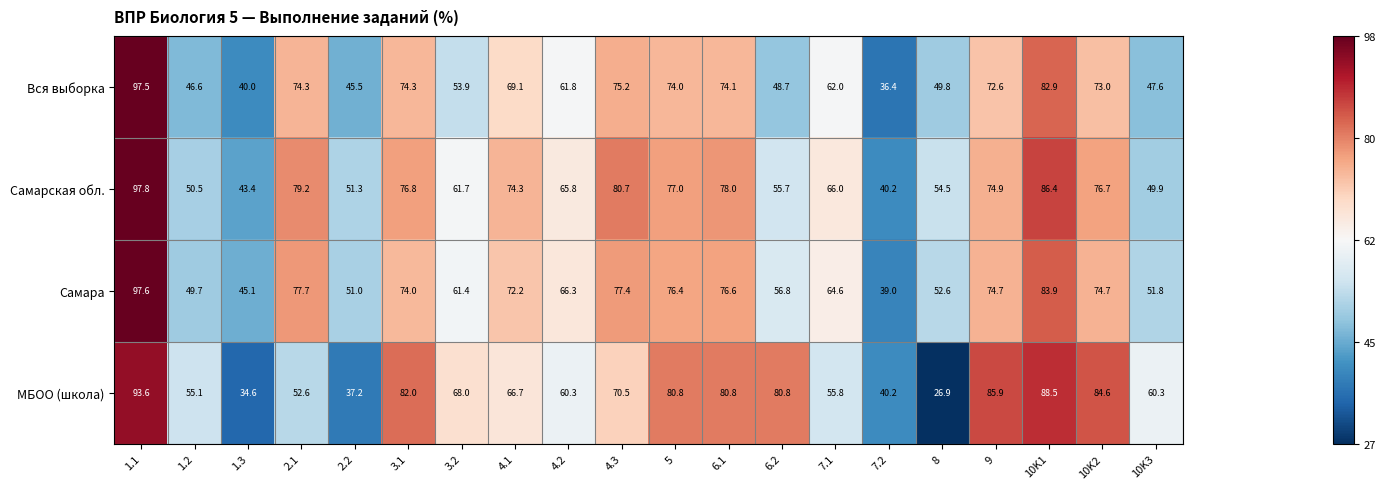

How many values in the МБОО (школа) series are below 68?

10